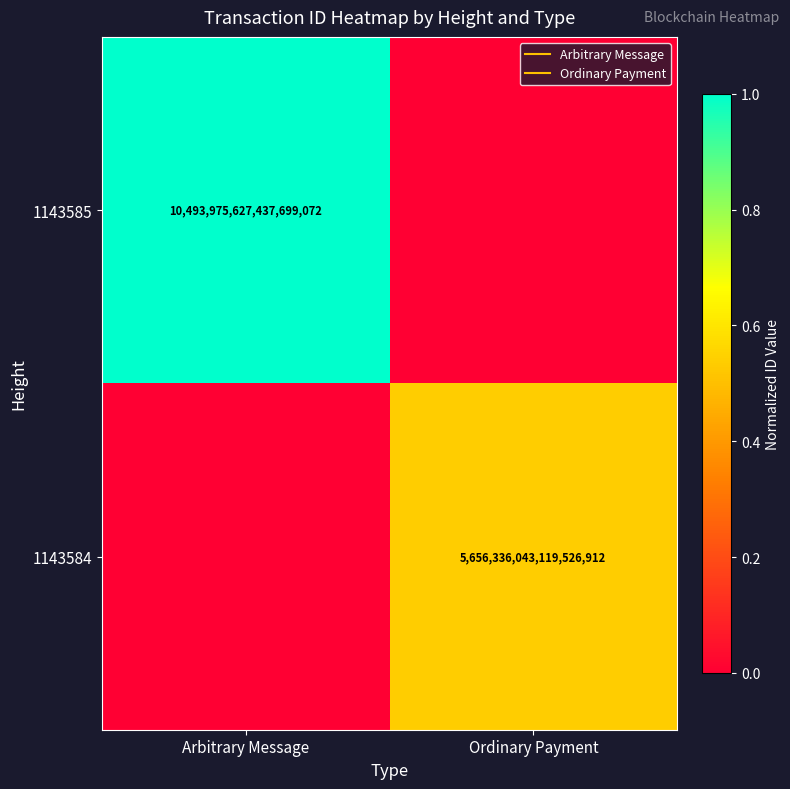

What is the difference between the maximum and minimum values in the 1143584 series?

0.5